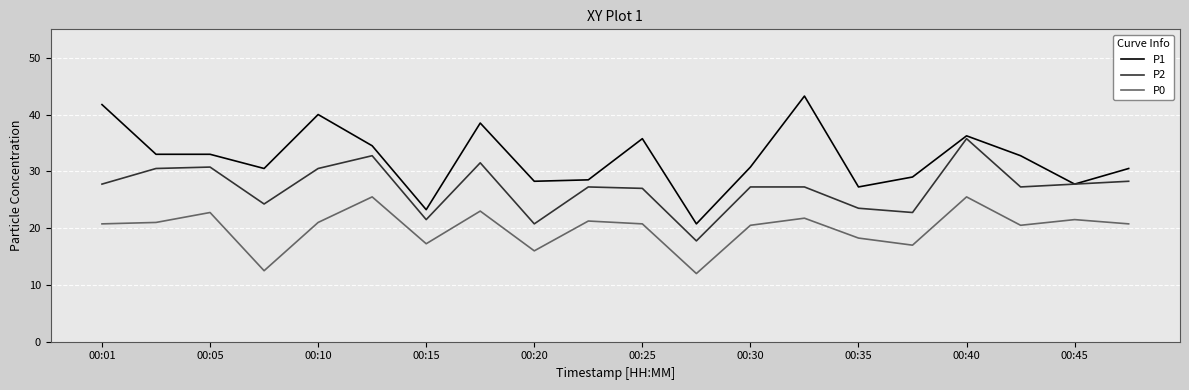

True or false: P2 and P0 cross at least once.

False